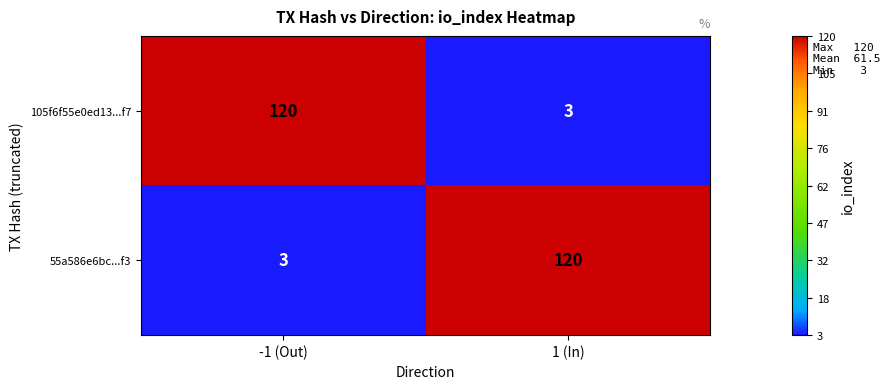

Is the value of 105f6f55e0ed13...f7 at 1 (In) greater than the value of 55a586e6bc...f3 at 1 (In)?

No